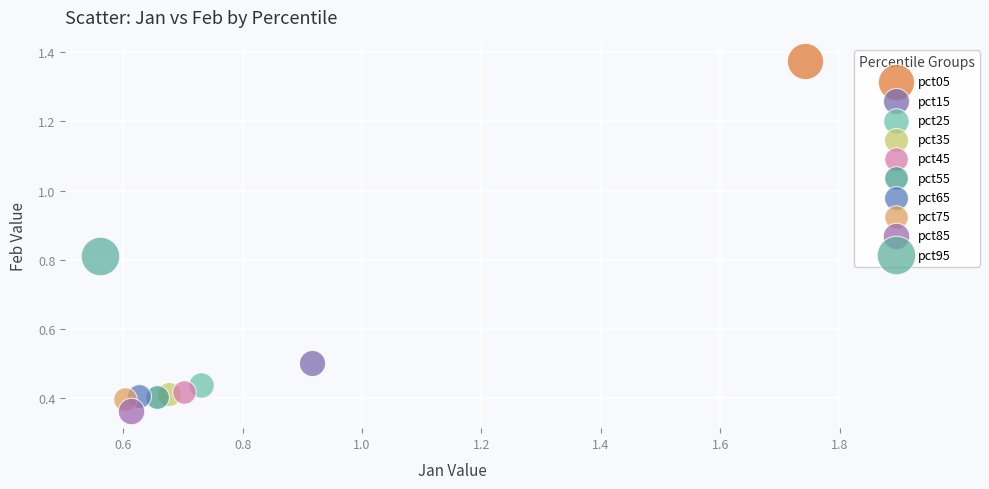

Which series reaches the maximum Y coordinate?

pct05